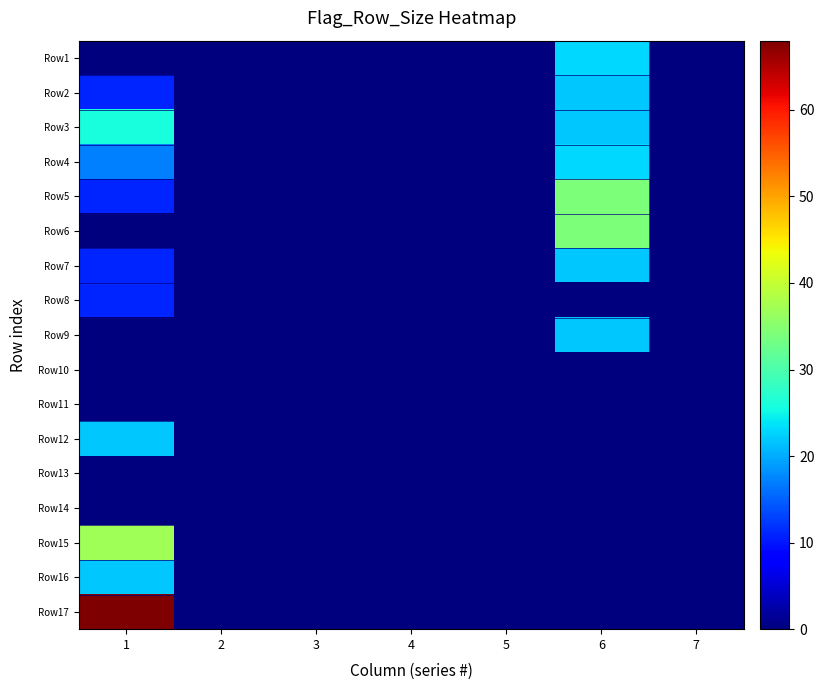

What is the greatest value displayed?

68